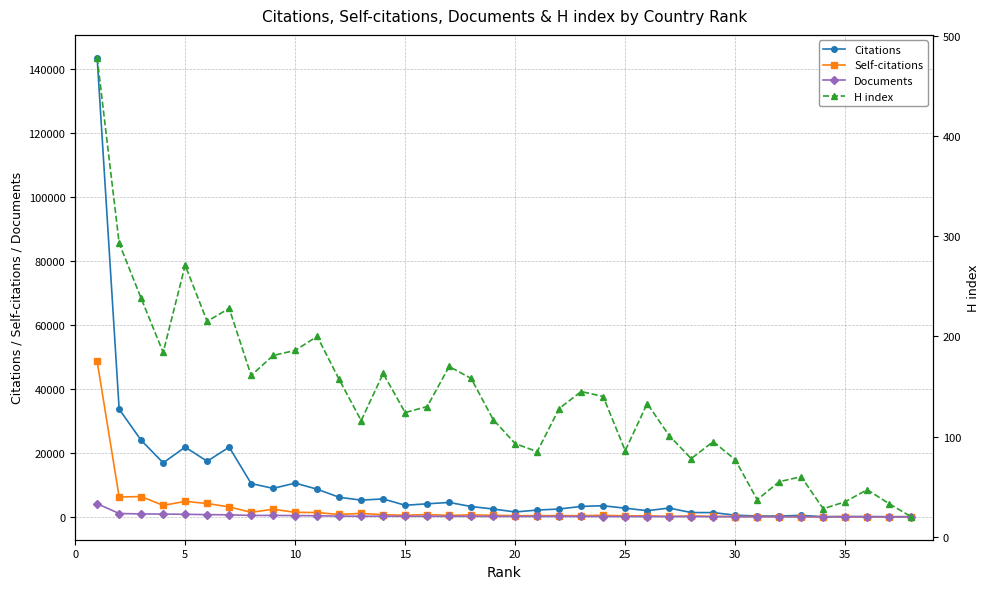

How many distinct data groups are displayed?

4